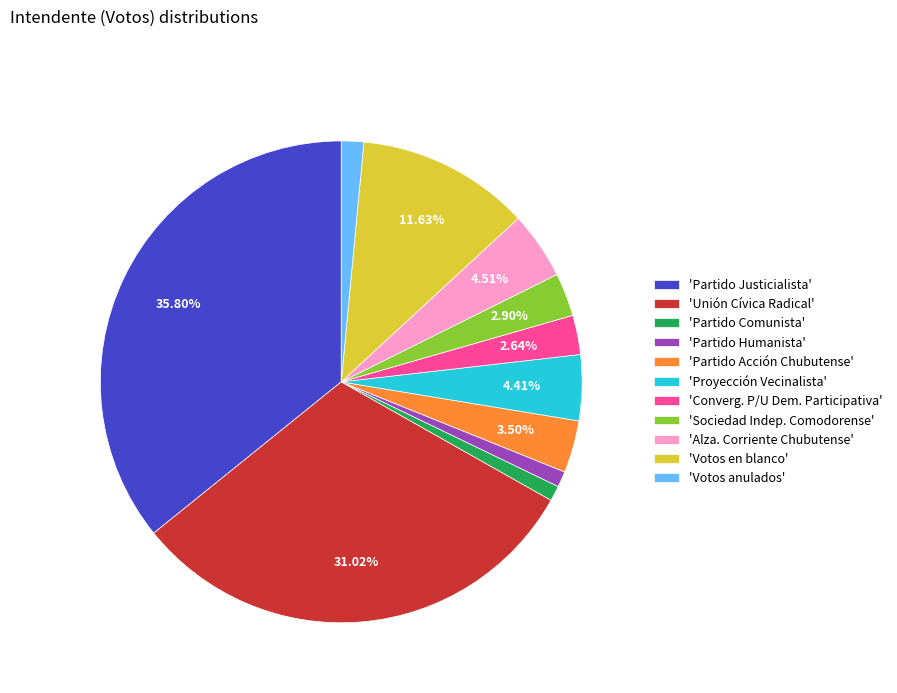

Does any single category account for the majority?

No